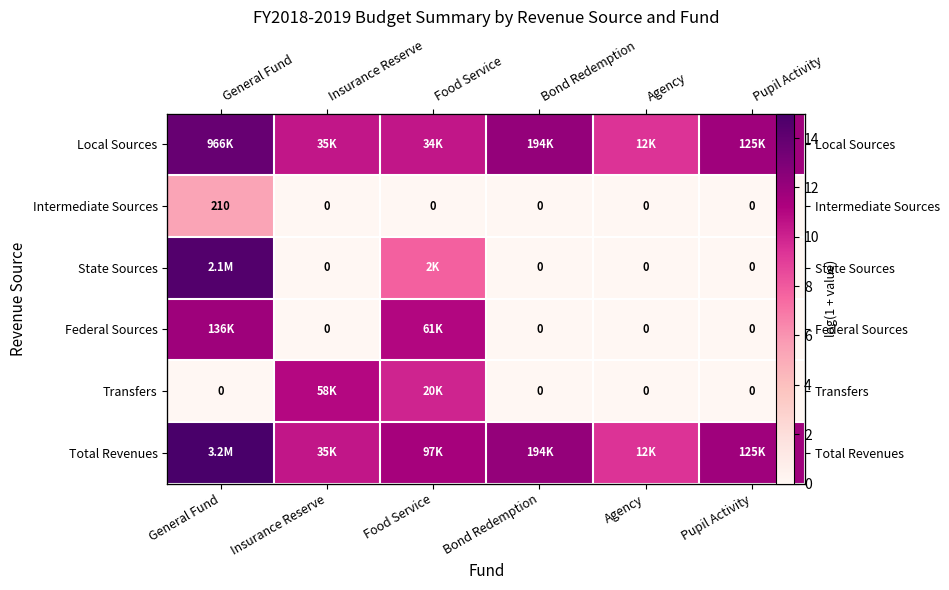

List the labels in order of State Sources value, smallest first.

Insurance Reserve, Bond Redemption, Agency, Pupil Activity, Food Service, General Fund